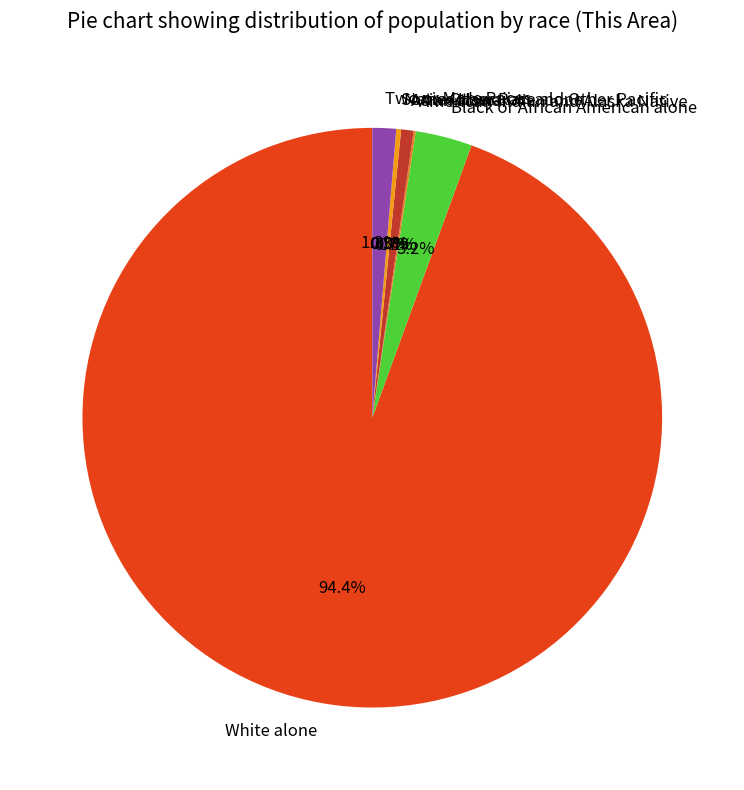

The White alone slice represents 94% of the pie. True or false?

True